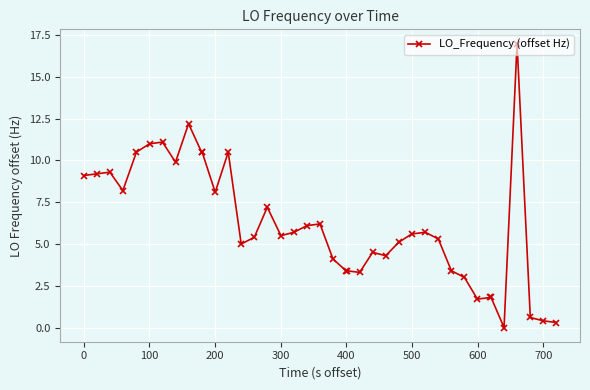

What is the value of the 27th point from the left?

5.1